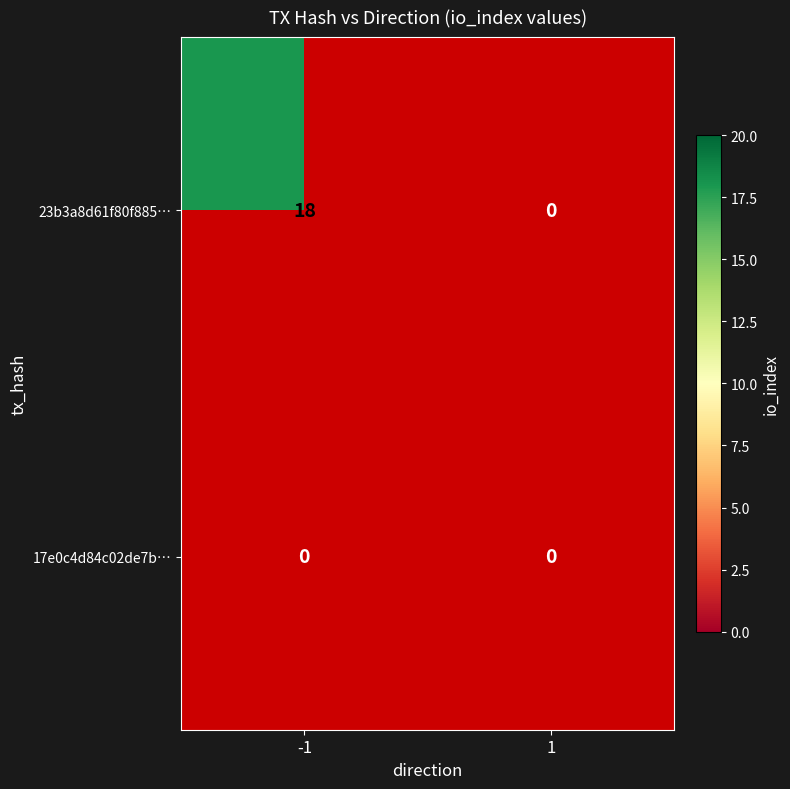

List the series in order of their overall mean, highest first.

23b3a8d61f80f885c6e1861b41f1561c385e161, 17e0c4d84c02de7b9f8f971ea5cd7ad78106ee9